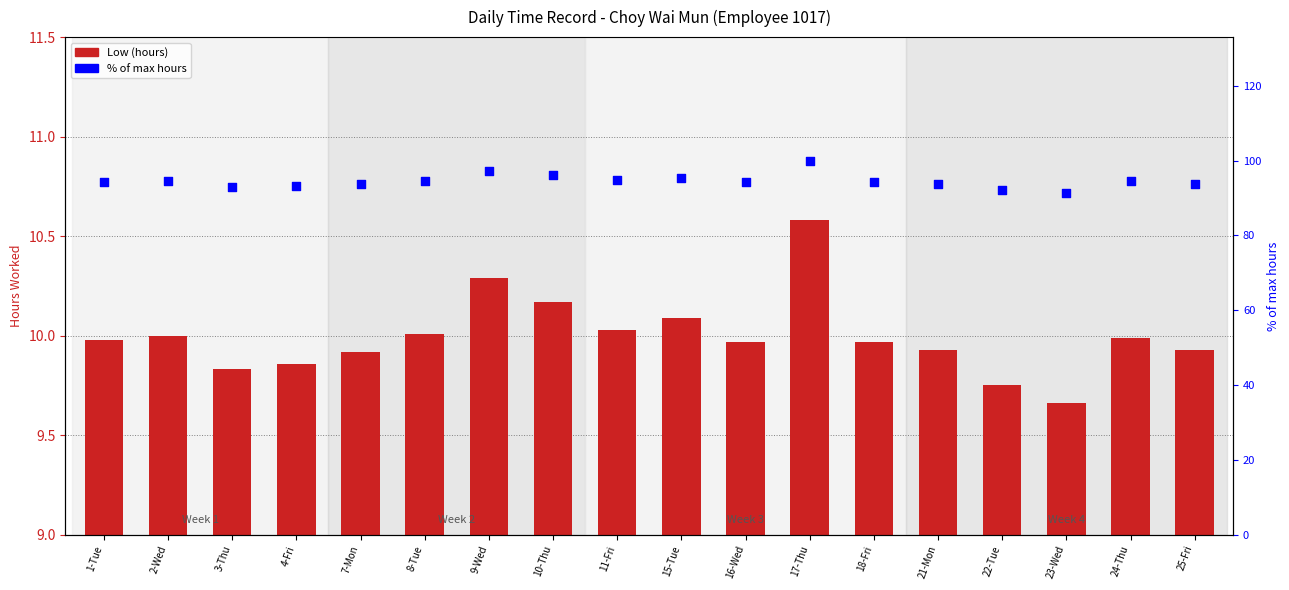

Is the value of % of max hours at 22-Tue greater than the value of Low (hours) at 25-Fri?

Yes